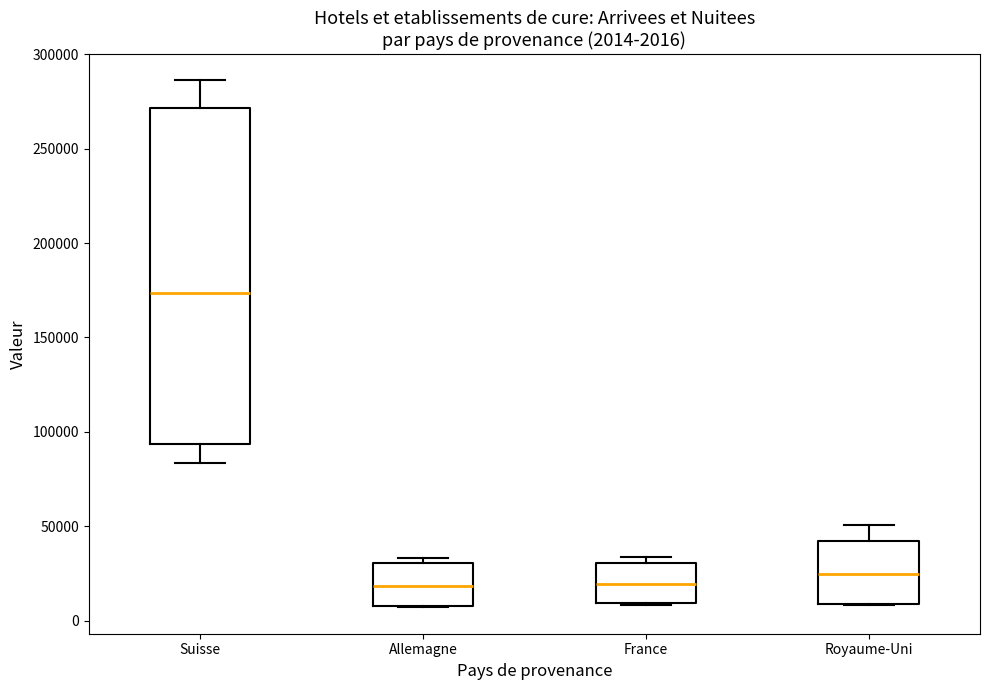

Which box's median line is the highest?

Suisse